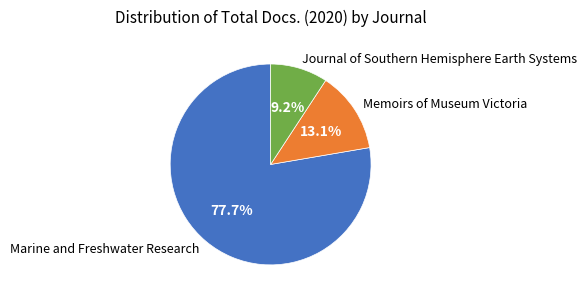

To the nearest percent, what is the average slice percentage?

33%